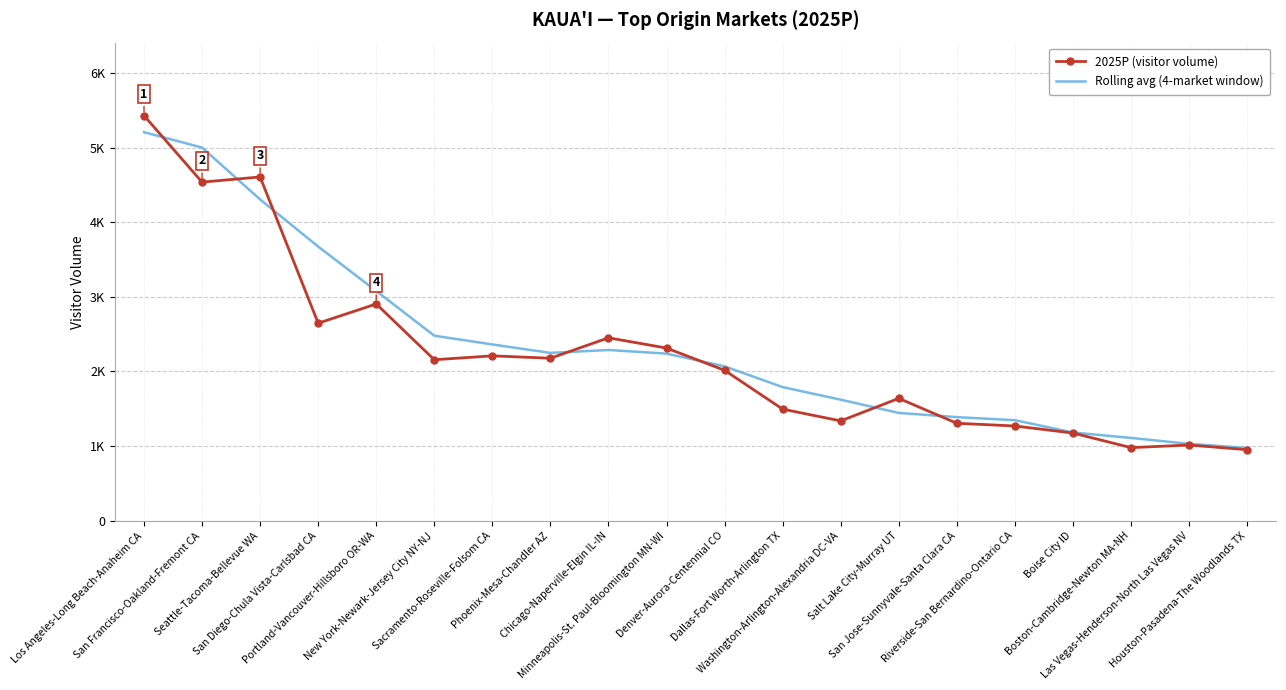

Is the value of 2025P (visitor volume) at Sacramento-Roseville-Folsom CA greater than the value of Rolling avg (4-market window) at Seattle-Tacoma-Bellevue WA?

No